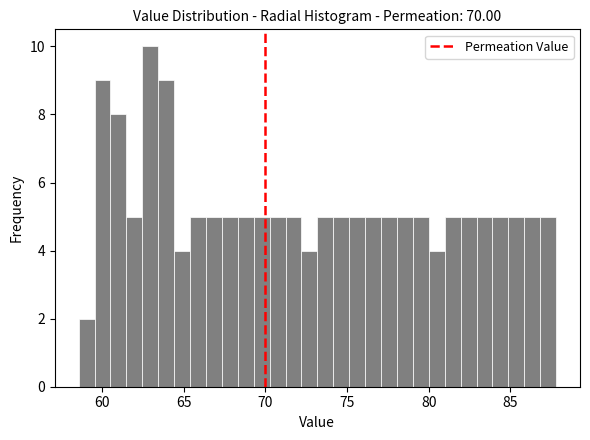

Read against the x-axis, roughly where is the centre of the tallest bar?

63.0